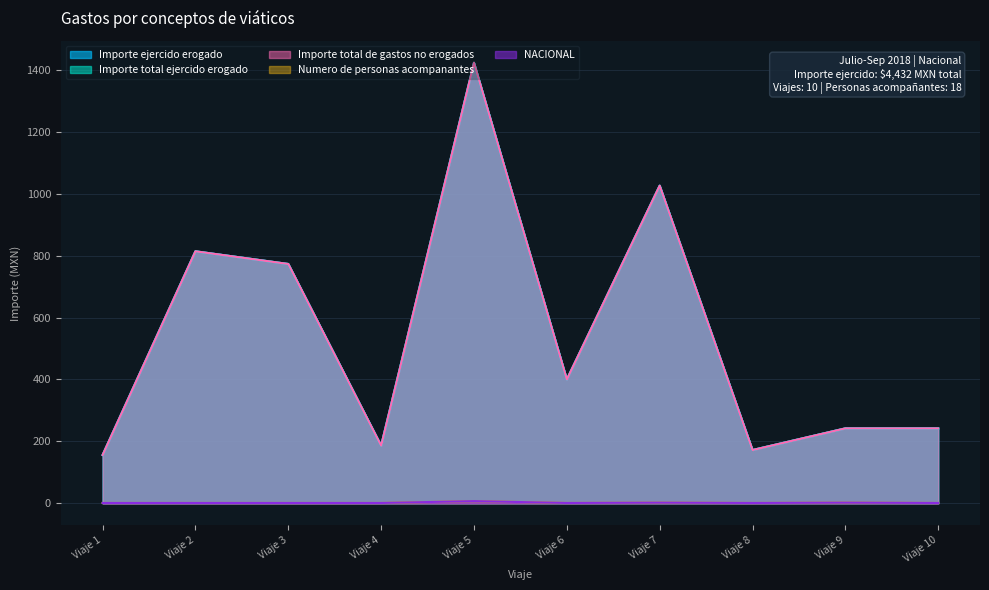

Which series has the largest total across all categories?

Importe ejercido erogado